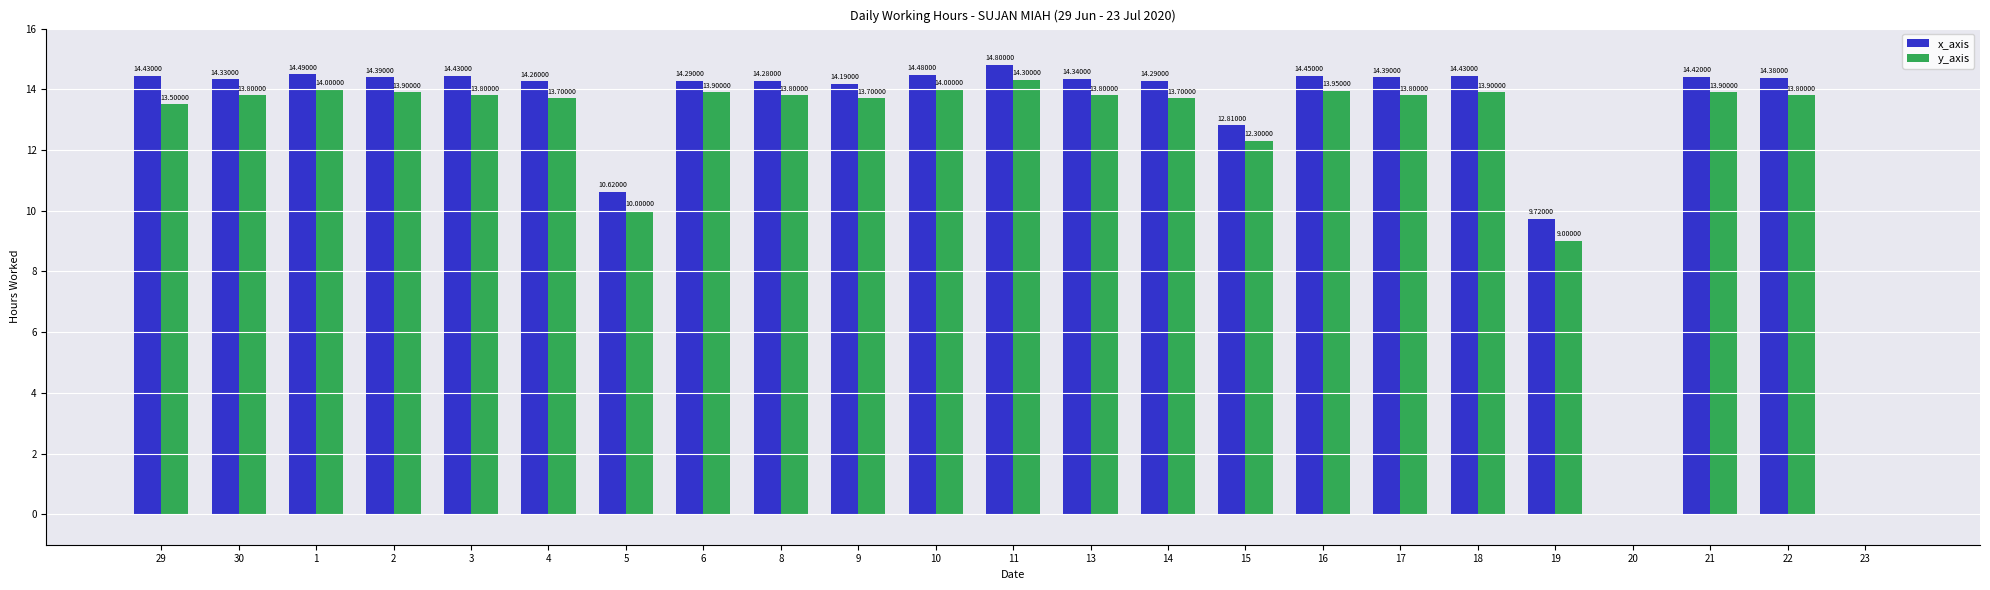

Count the number of data series in this chart.

2